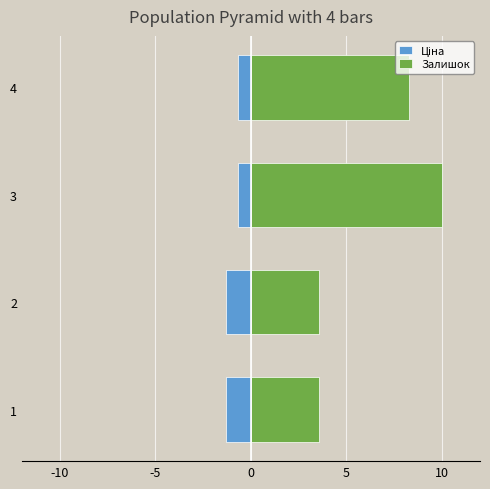

What is the difference between the Залишок values at 3 and 1?

6.4